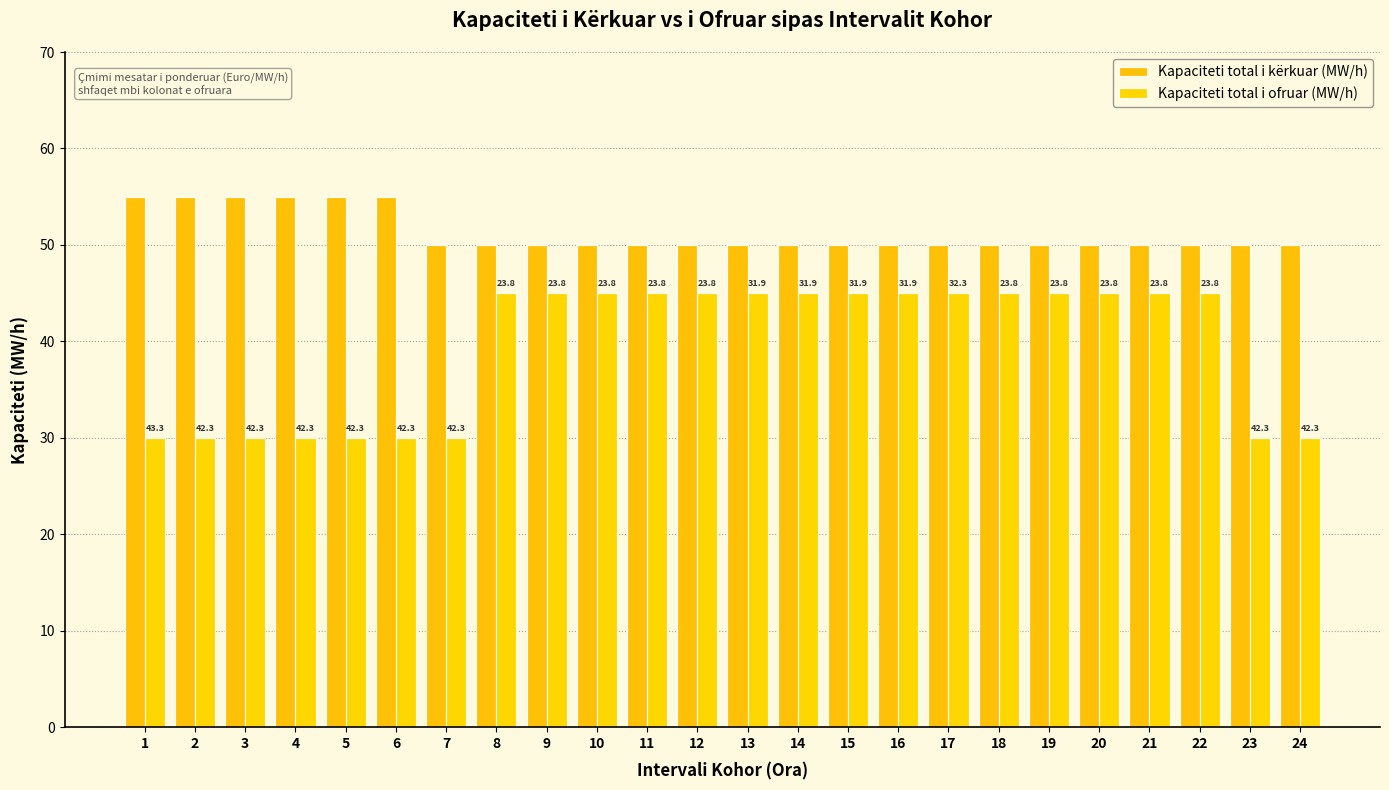

Which series has the largest total across all categories?

Kapaciteti total i kërkuar (MW/h)